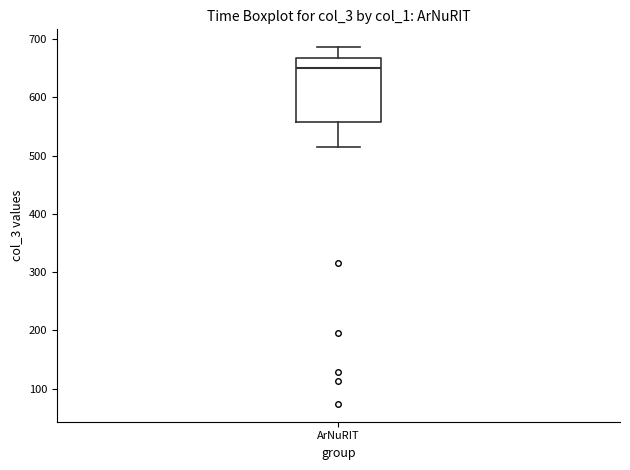

Where does the lower whisker of the box for ArNuRIT end on the y-axis? The values are not printed on the chart, so give them approximately, as read against the axis.

520